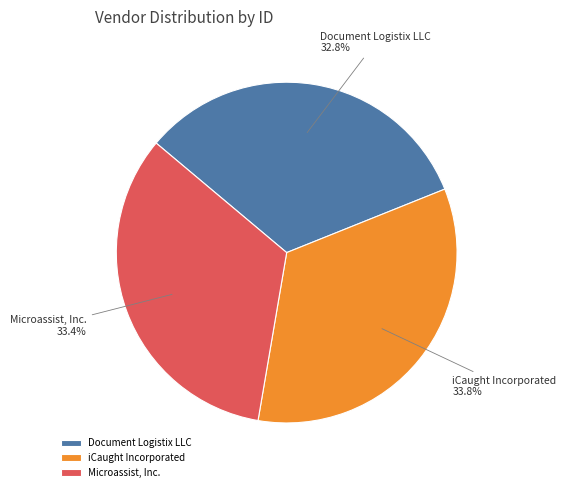

Which slice is the smallest?

Document Logistix LLC